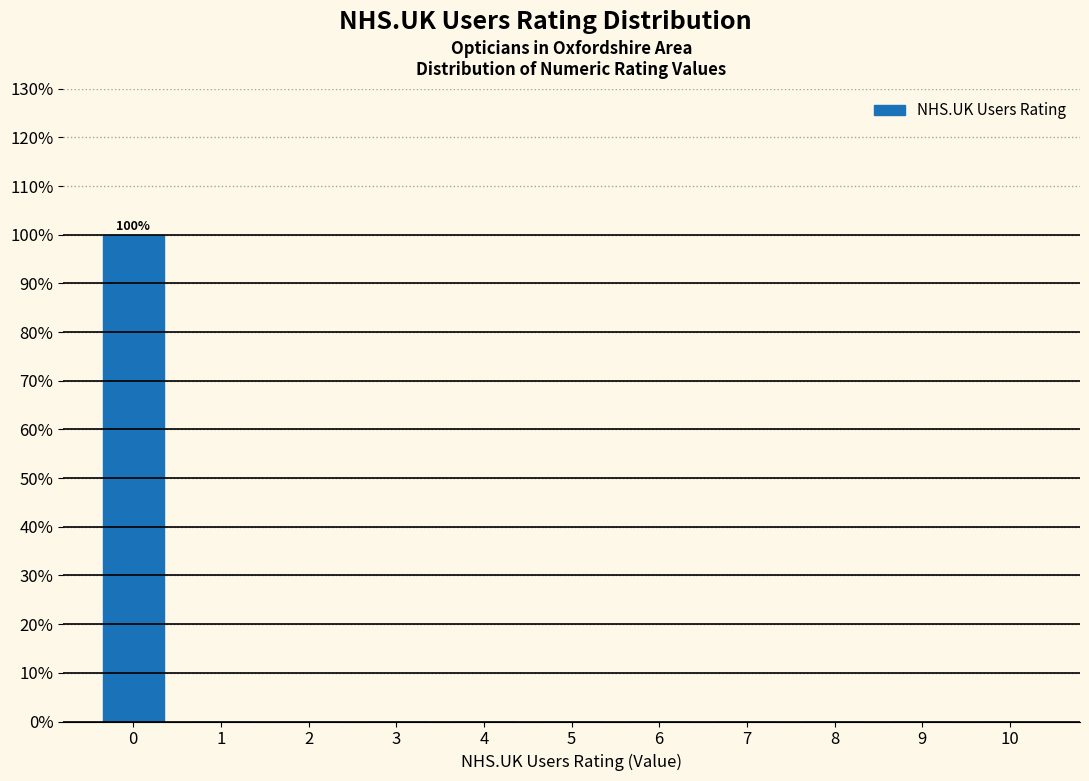

Reading left to right, list all the values displayed in this chart.

0=100	1=0	2=0	3=0	4=0	5=0	6=0	7=0	8=0	9=0	10=0